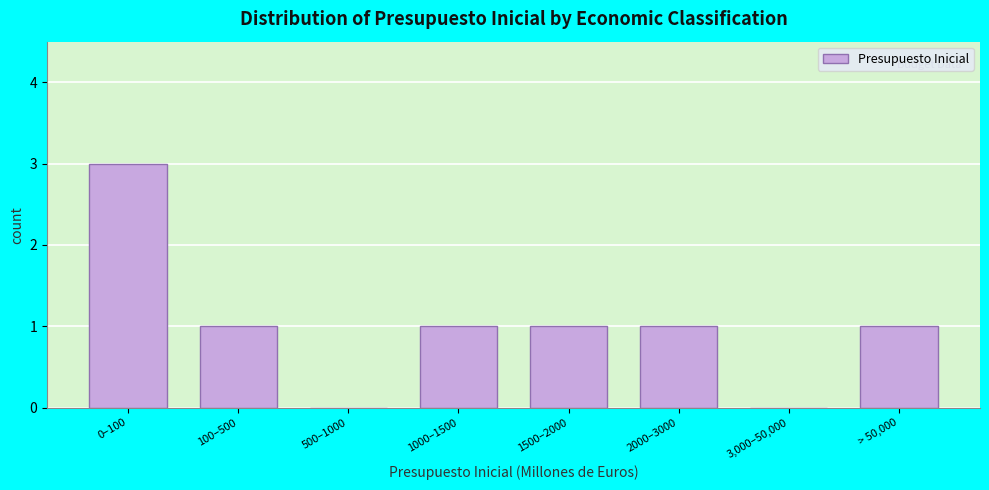

Reading left to right, transcribe all the data shown in this chart.

0–100=3	100–500=1	500–1000=0	1000–1500=1	1500–2000=1	2000–3000=1	3,000–50,000=0	> 50,000=1